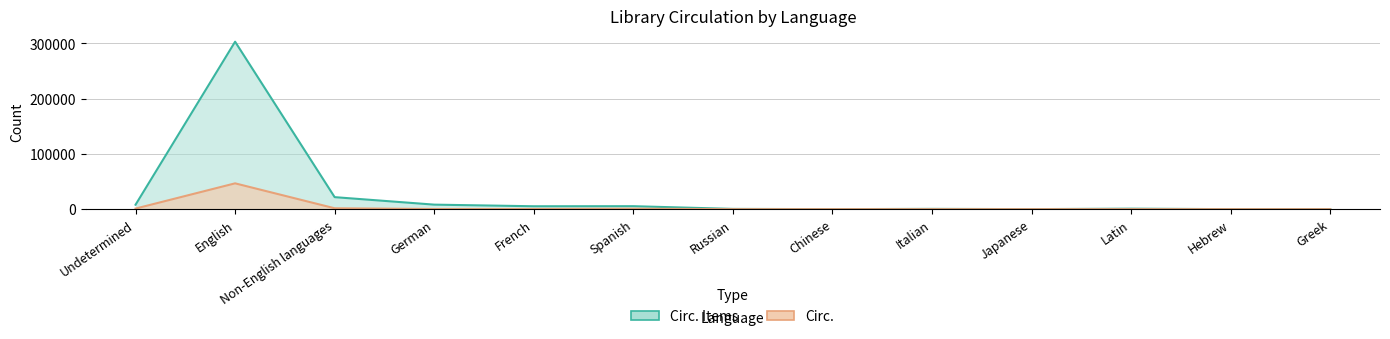

True or false: Circ. Items and Circ. cross at least once.

False